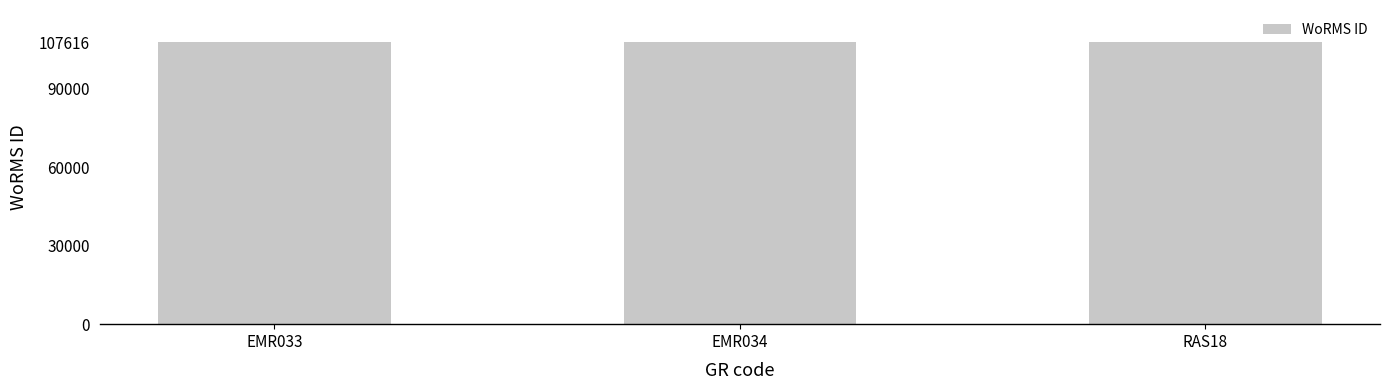

What is the average value?

107615